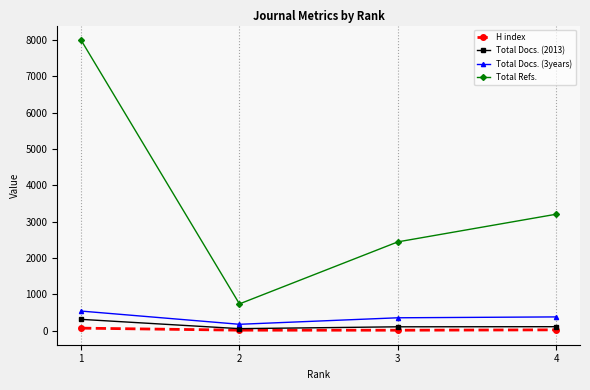

How many series are shown in this chart?

4